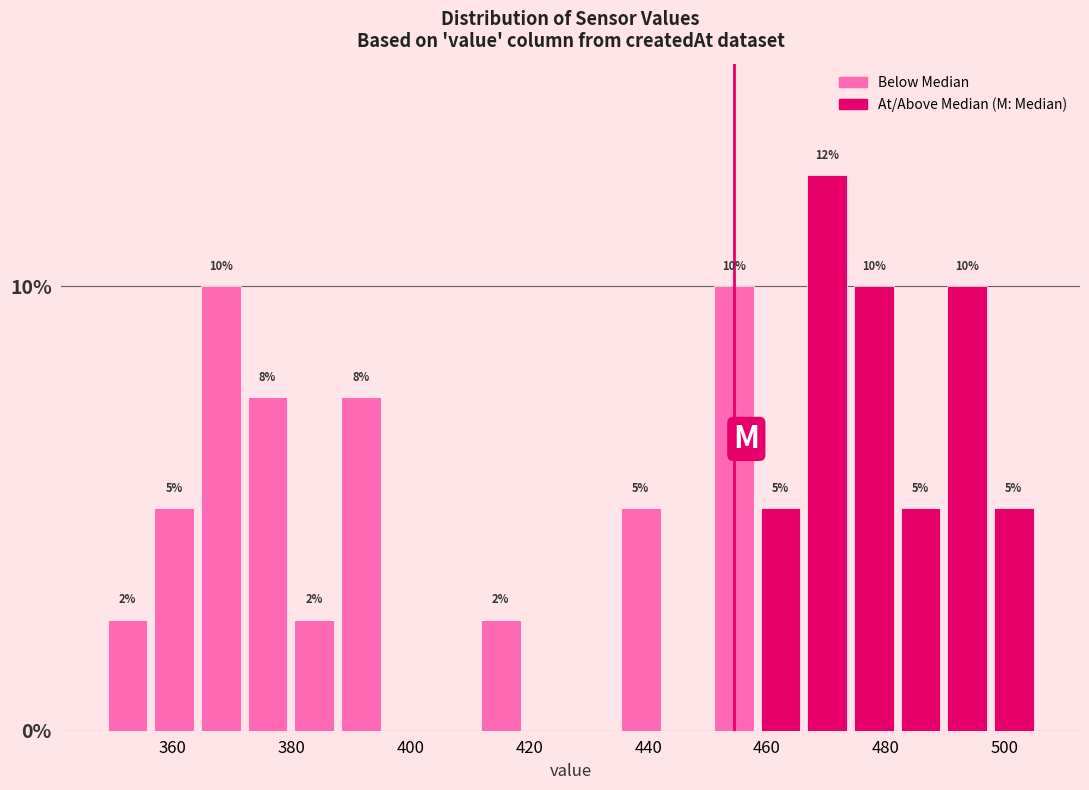

Around what value on the x-axis is the tallest bar? Give the approximate position of its centre, as read against the axis.

470